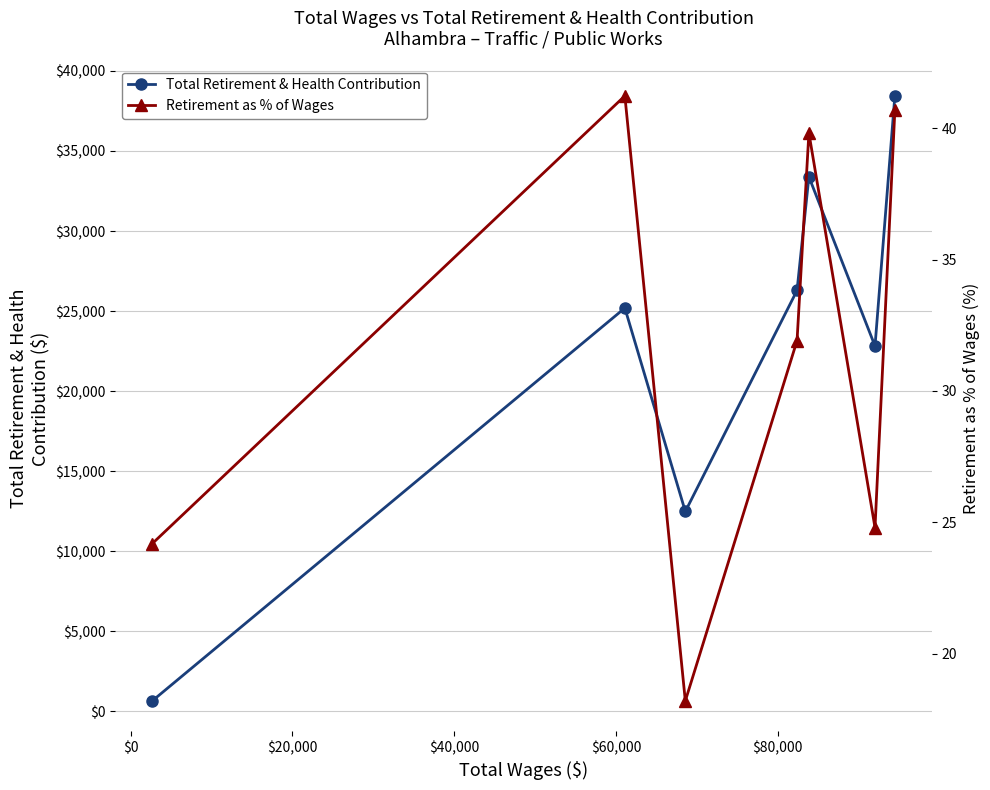

In Total Retirement & Health Contribution, how many points are higher than both neighbors (excluding endpoints)?

2